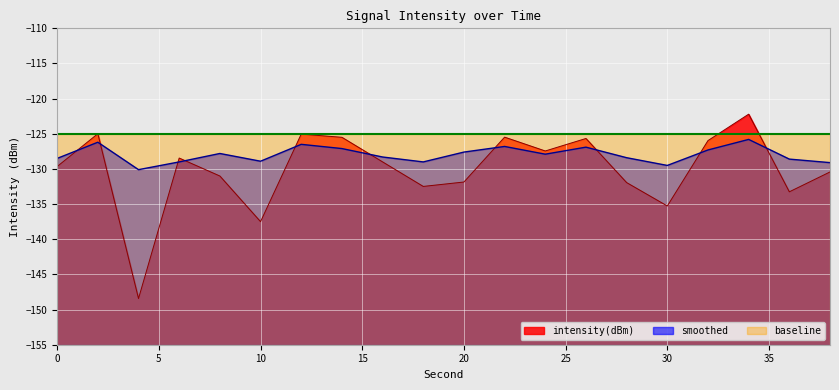

Which has a higher value, 38 or 4?

38